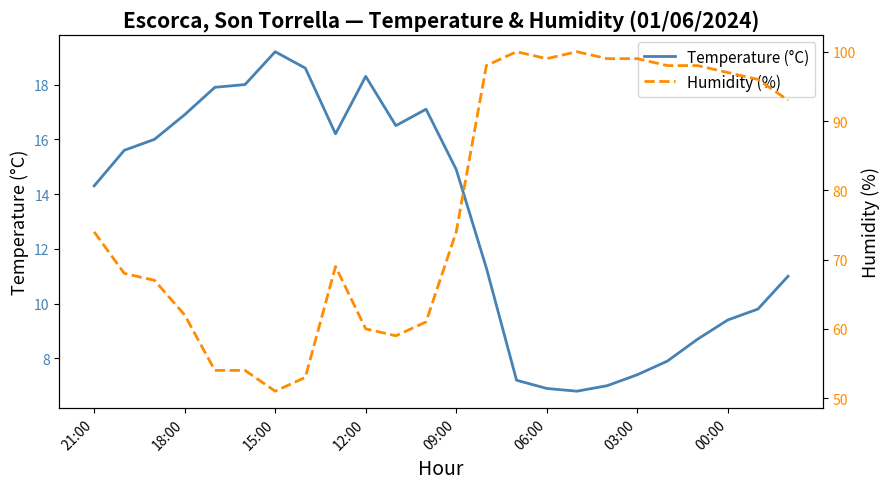

What is the highest value of the Temperature (°C) series?

19.2